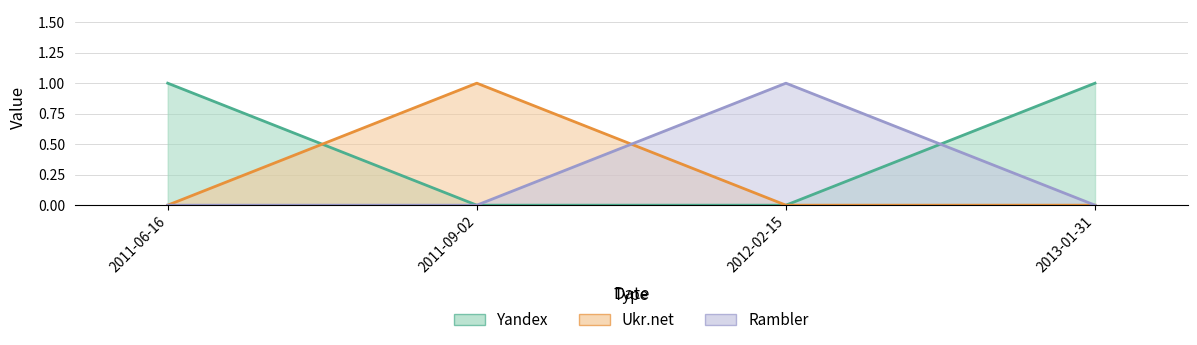

List the series in order of their peak value, lowest first.

Yandex, Ukr.net, Rambler